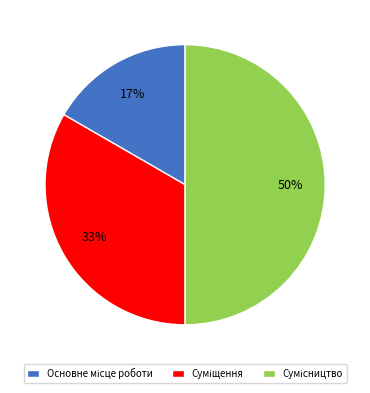

To the nearest percent, what is the average slice percentage?

33%